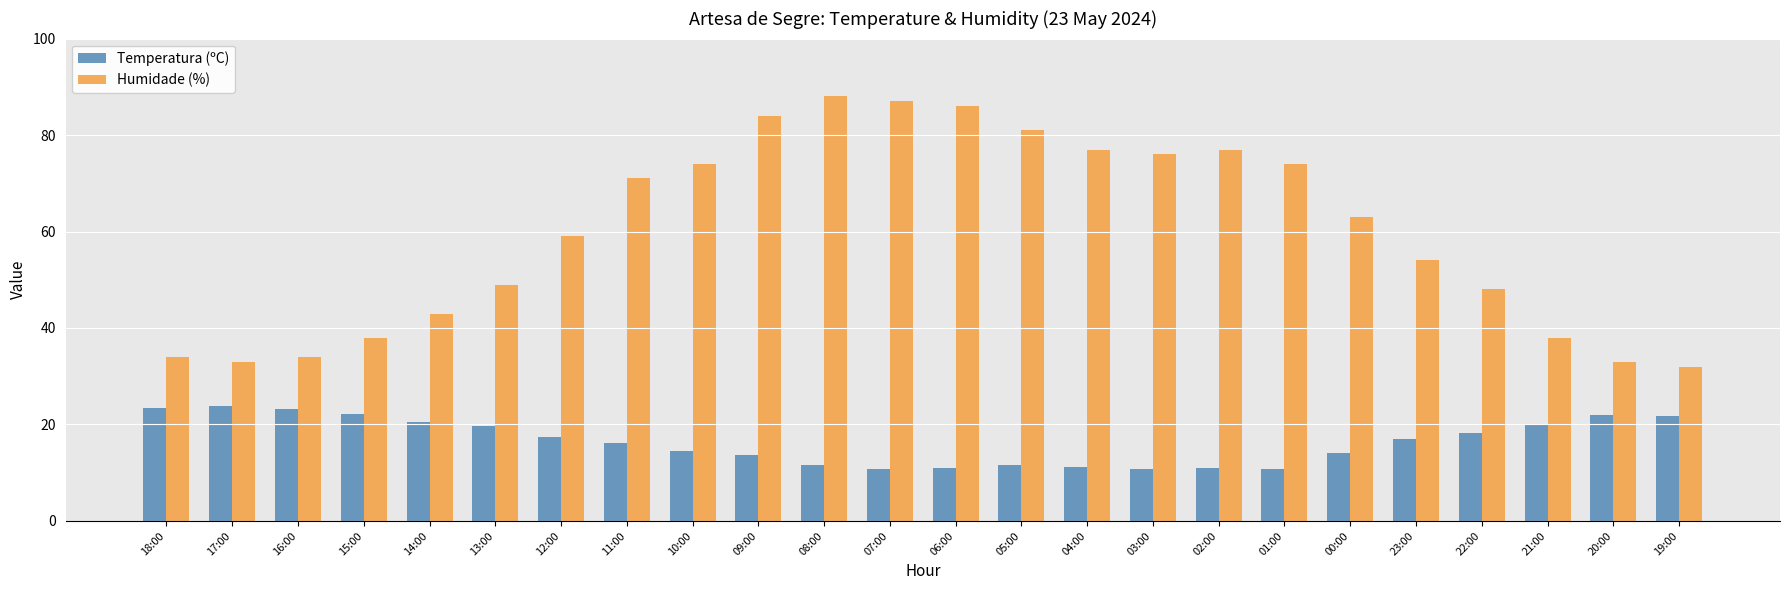

What position from the right is 08:00?

14